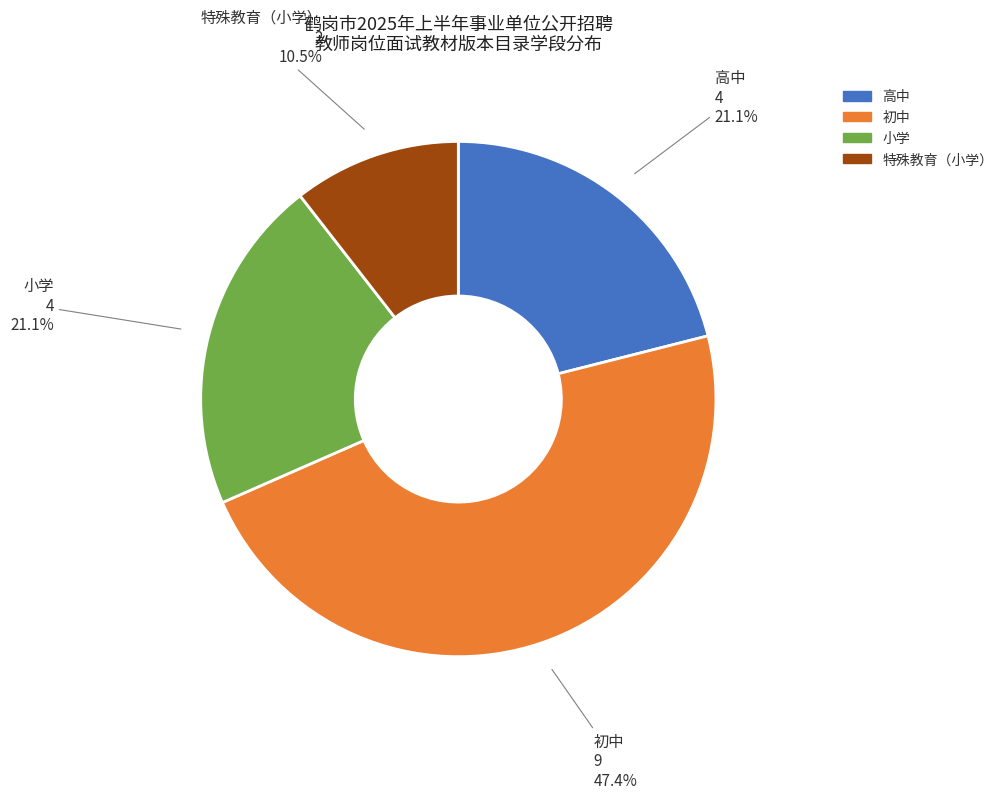

What is the smallest slice in the pie chart?

特殊教育（小学）